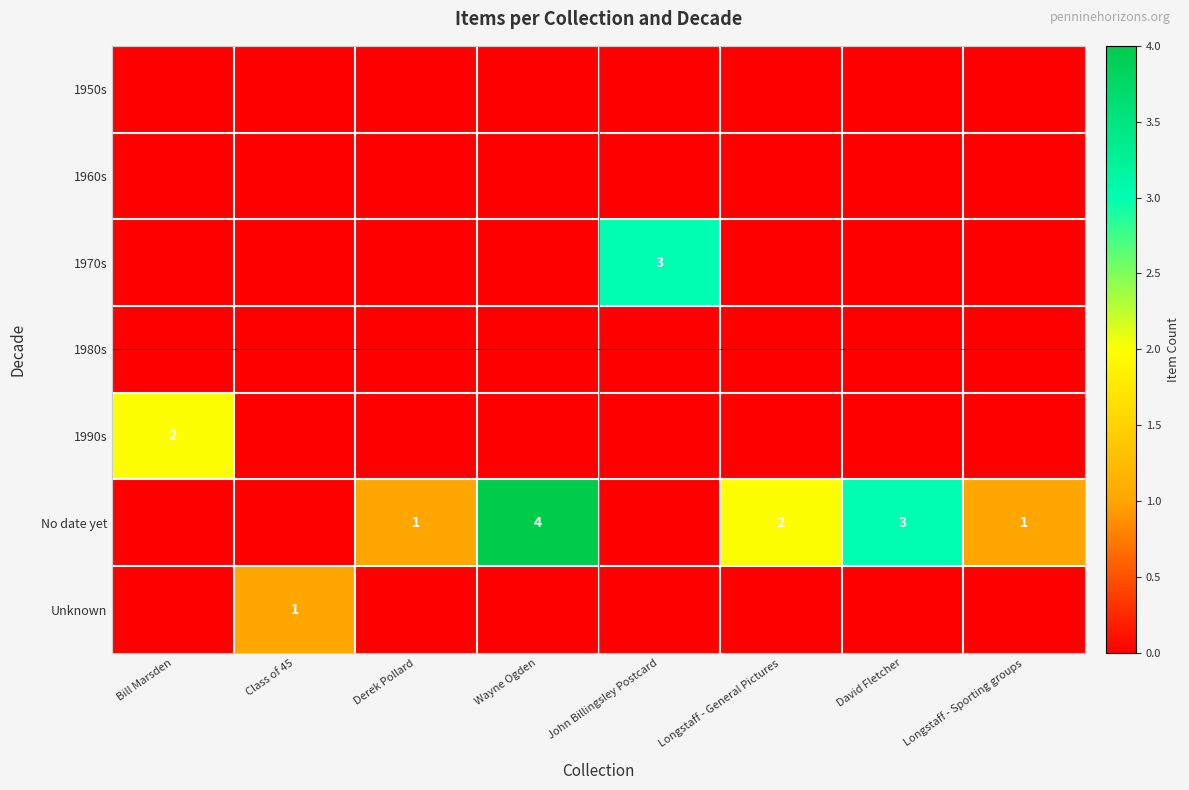

At which category does the chart reach its minimum across all series?

Bill Marsden